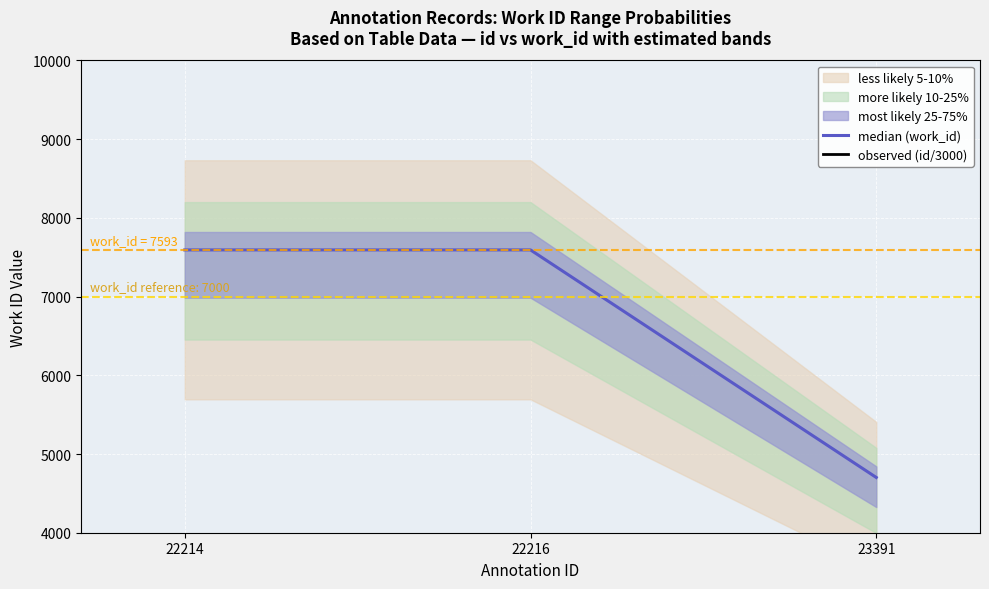

Reading right to left, transcribe all the data shown in this chart.

median (work_id): 4702.0	7593.0	7593.0
observed (id/3000): 7.8	7.4	7.4